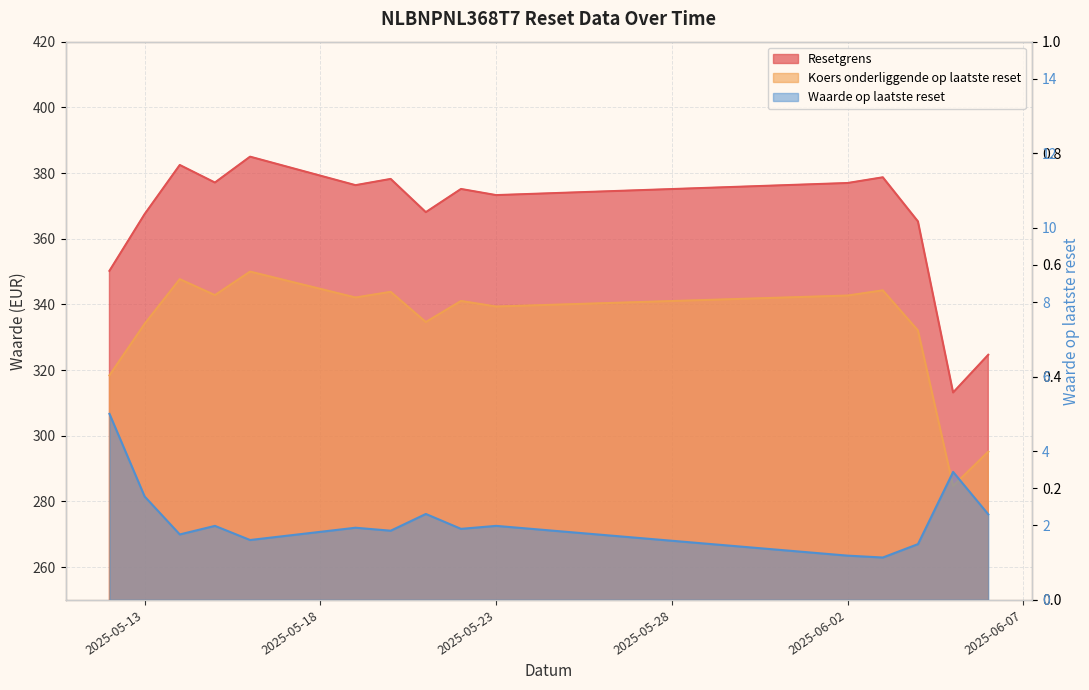

Reading left to right, what are all the values shown in this chart?

Resetgrens: 2025-05-12=350.2	2025-05-13=367.5	2025-05-14=382.4	2025-05-15=377.1	2025-05-16=385.0	2025-05-19=376.3	2025-05-20=378.2	2025-05-21=368.1	2025-05-22=375.1	2025-05-23=373.3	2025-06-02=377.0	2025-06-03=378.7	2025-06-04=365.3	2025-06-05=313.2	2025-06-06=324.7
Koers onderliggende op laatste reset: 2025-05-12=318.4	2025-05-13=334.1	2025-05-14=347.7	2025-05-15=342.8	2025-05-16=350.0	2025-05-19=342.1	2025-05-20=343.8	2025-05-21=334.6	2025-05-22=341.0	2025-05-23=339.3	2025-06-02=342.7	2025-06-03=344.3	2025-06-04=332.1	2025-06-05=284.7	2025-06-06=295.1
Waarde op laatste reset: 2025-05-12=5.0	2025-05-13=2.8	2025-05-14=1.8	2025-05-15=2.0	2025-05-16=1.6	2025-05-19=1.9	2025-05-20=1.9	2025-05-21=2.3	2025-05-22=1.9	2025-05-23=2.0	2025-06-02=1.2	2025-06-03=1.1	2025-06-04=1.5	2025-06-05=3.4	2025-06-06=2.3